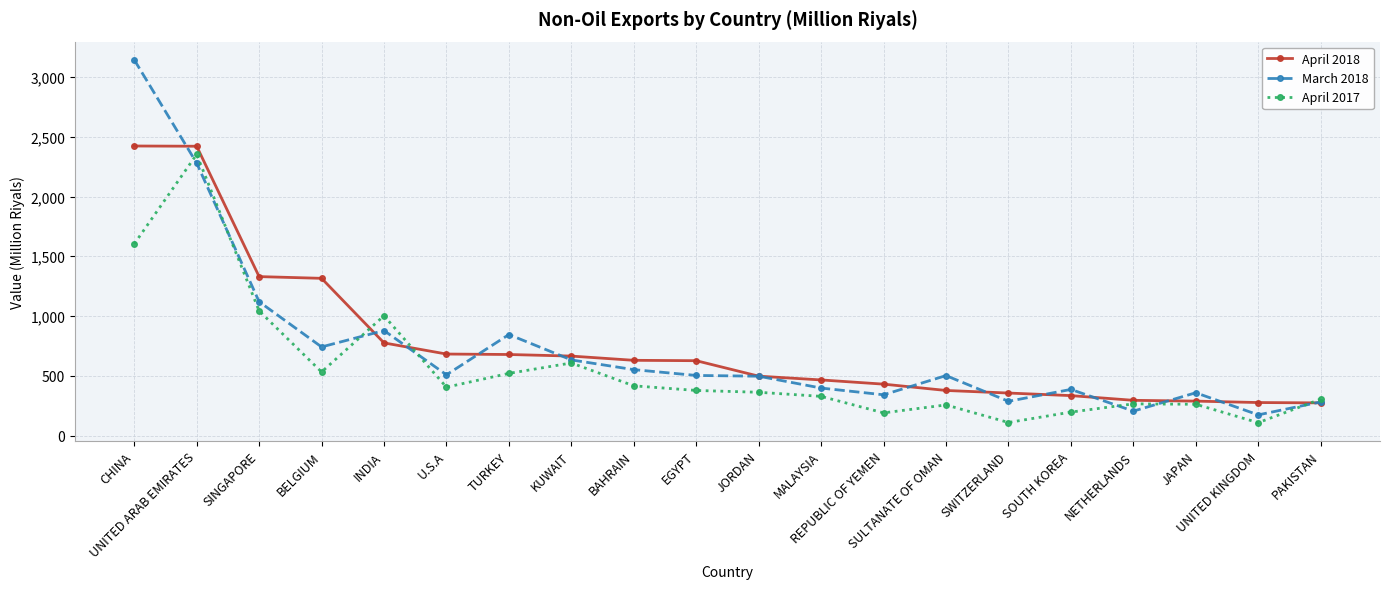

Is this an area chart (filled region under the line)?

No